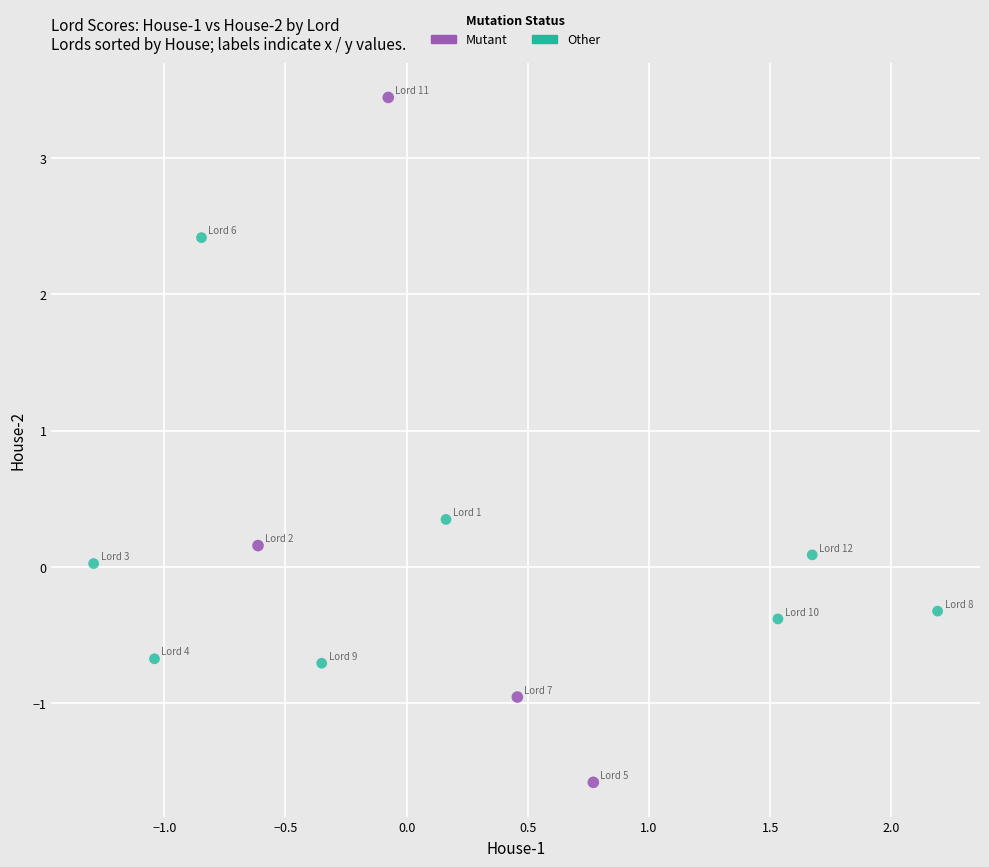

Which series has the largest Y range (max minus min)?

Mutant